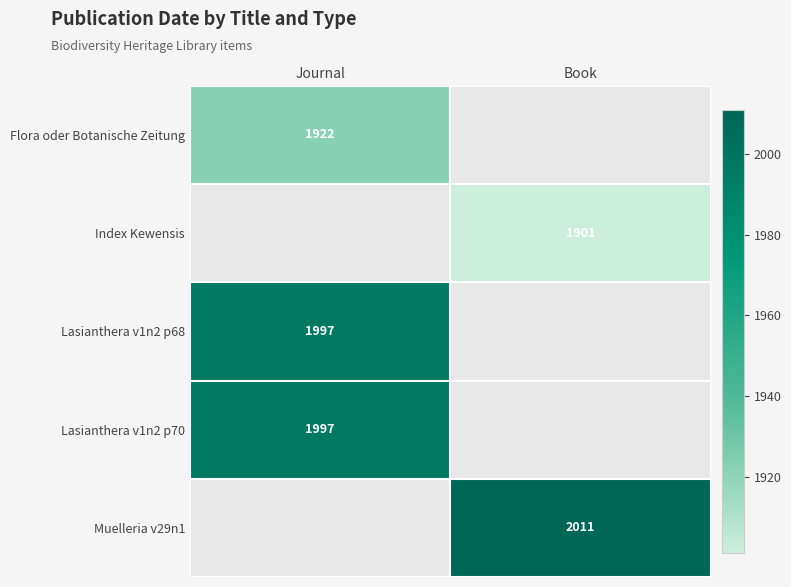

Is it true that Lasianthera v1n2 p70 equals 1997 at Journal?

True